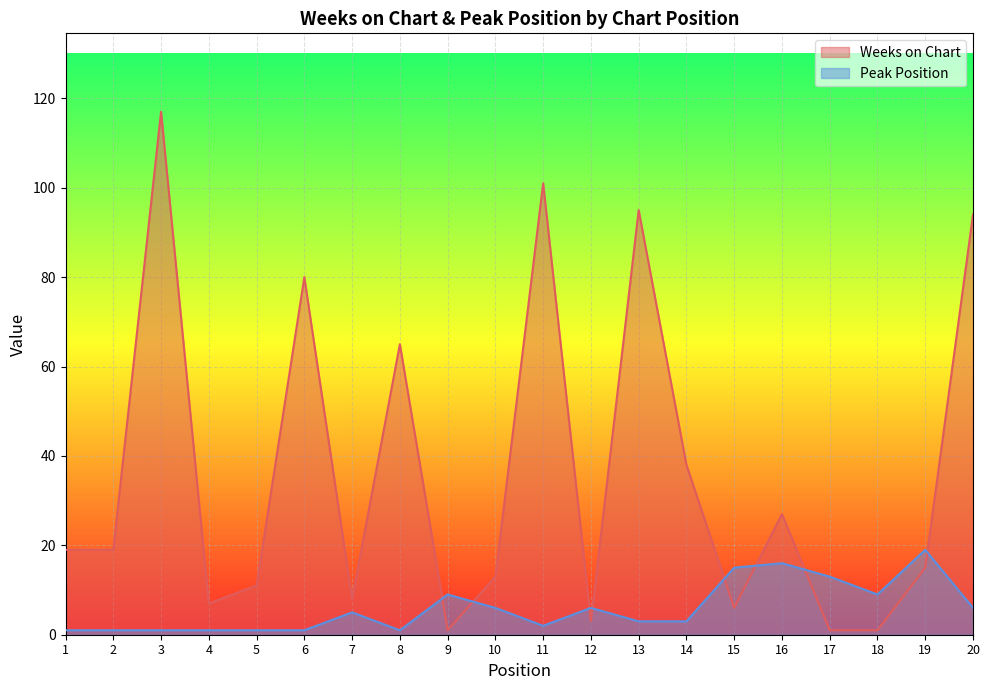

What are all the series names shown in the legend?

Weeks on Chart, Peak Position